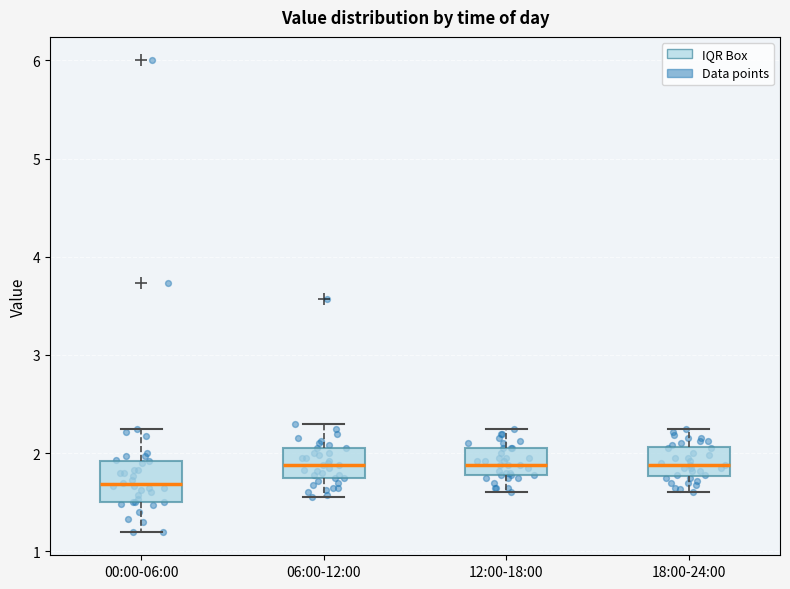

Reading left to right, transcribe this box plot: for each box, give where its median line is, the range the box spans, and where its two whiskers end, as read against the y-axis. The values are not printed on the chart, so give them approximately, as read against the axis.

00:00-06:00: median 1.7, box 1.5 to 1.9, whiskers 1.2 to 2.3
06:00-12:00: median 1.9, box 1.7 to 2.1, whiskers 1.6 to 2.3
12:00-18:00: median 1.9, box 1.8 to 2.1, whiskers 1.6 to 2.3
18:00-24:00: median 1.9, box 1.8 to 2.1, whiskers 1.6 to 2.3